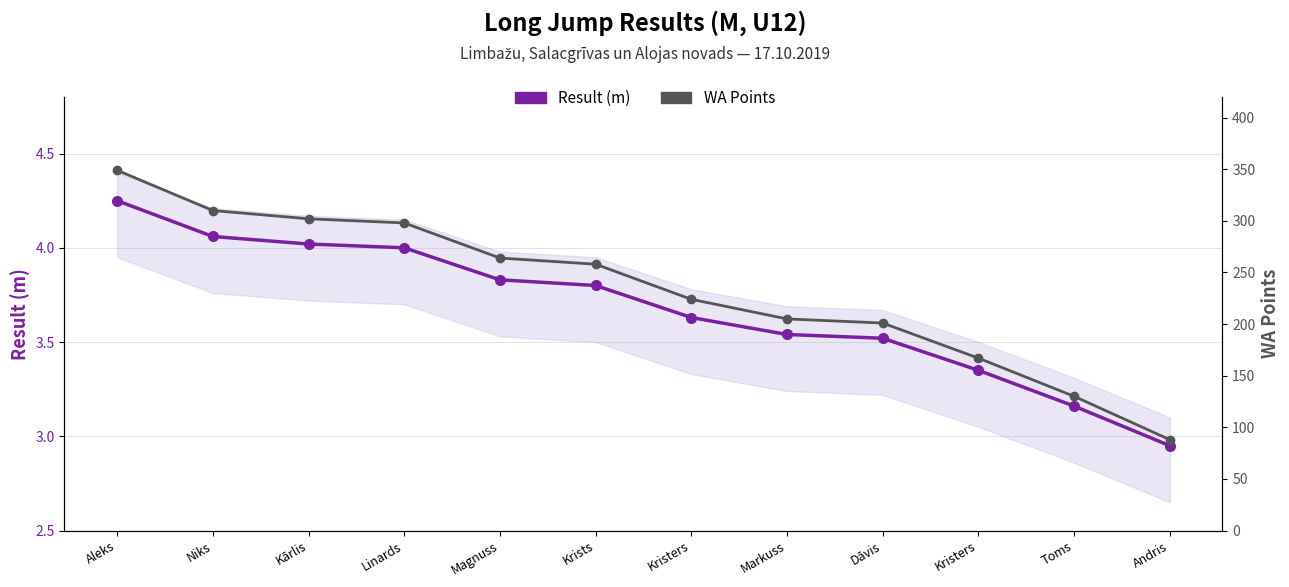

Between Kārlis and Niks, which is larger?

Niks